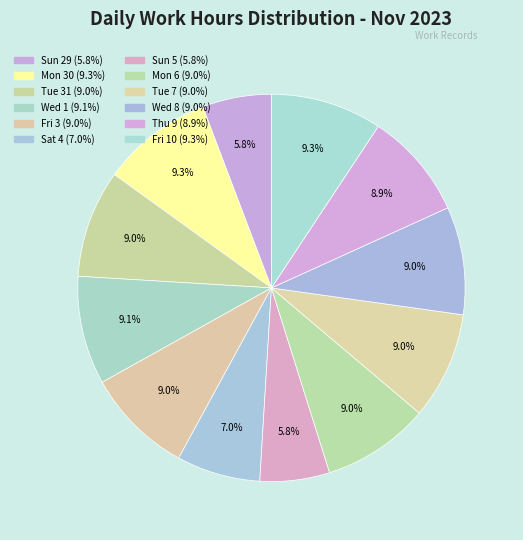

Is it true that Tue 7 is 9% of the pie?

True